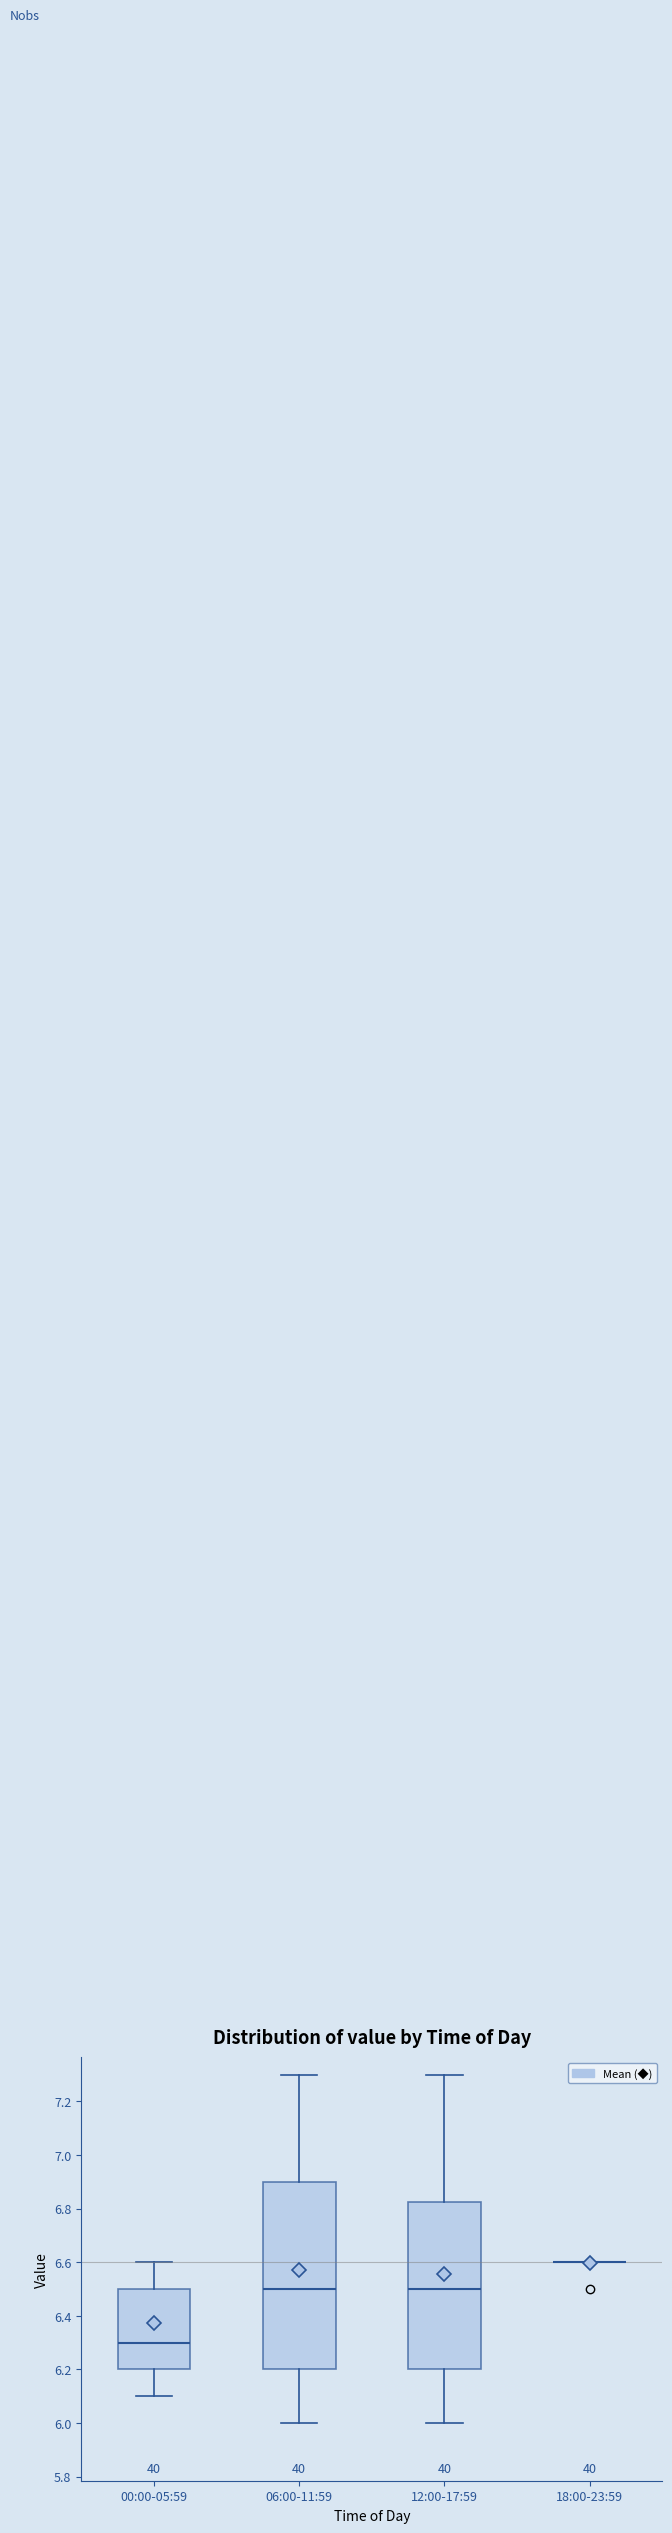

Where does the lower whisker of the box for 12:00-17:59 end on the y-axis? The values are not printed on the chart, so give them approximately, as read against the axis.

6.00